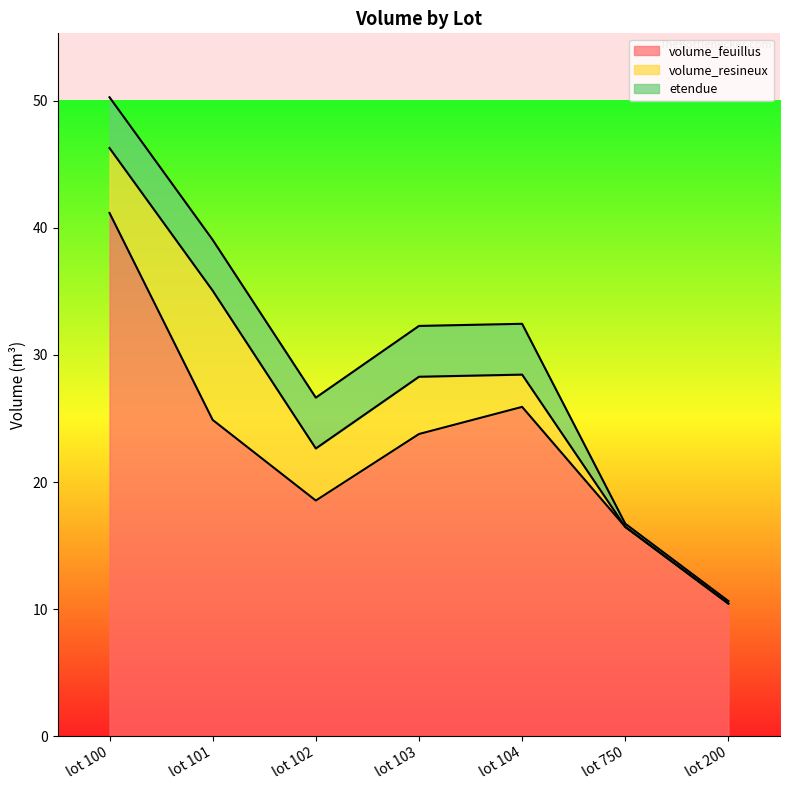

Does the chart have visible grid lines?

No